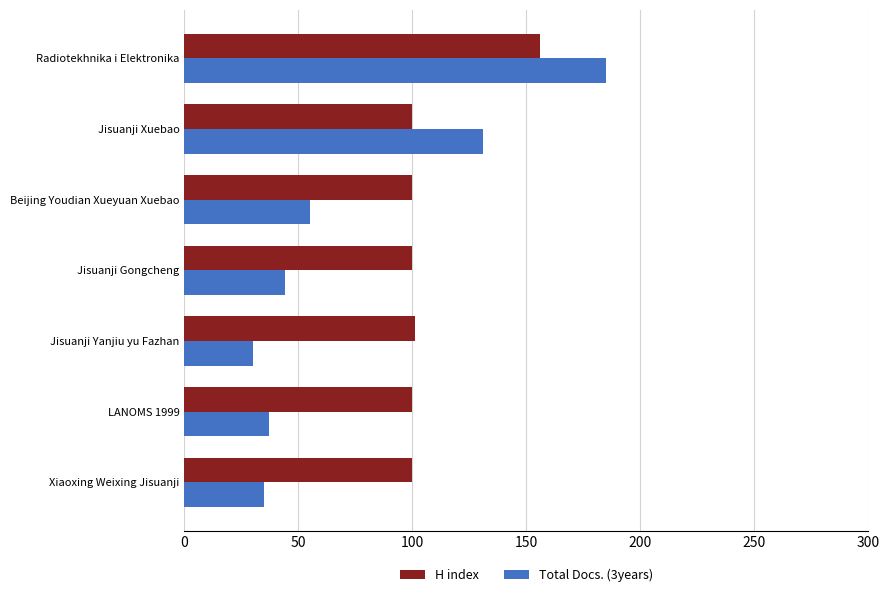

Which series has the largest range (max minus min)?

Total Docs. (3years)